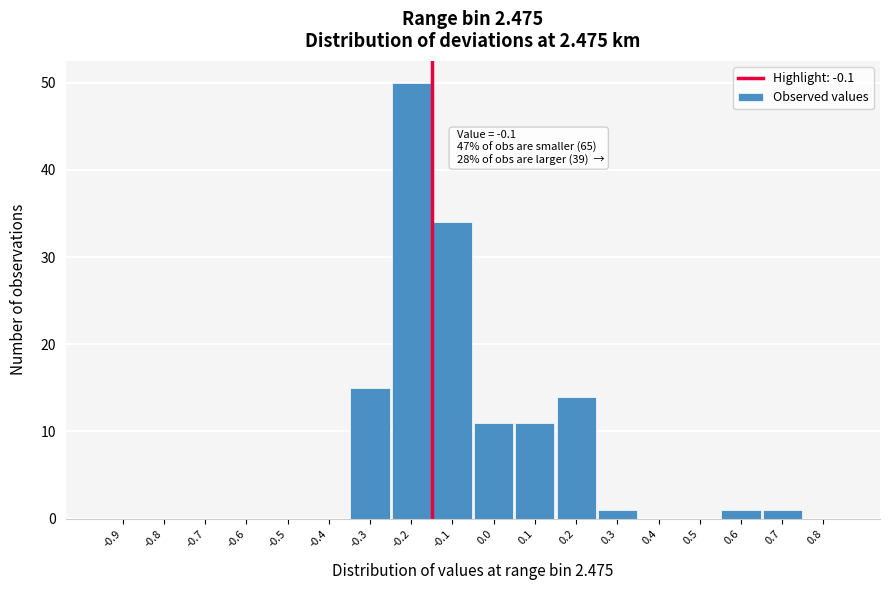

Reading left to right, what are all the values shown in this chart?

-0.9=0	-0.8=0	-0.7=0	-0.6=0	-0.5=0	-0.4=0	-0.3=15	-0.2=50	-0.1=34	0.0=11	0.1=11	0.2=14	0.3=1	0.4=0	0.5=0	0.6=1	0.7=1	0.8=0